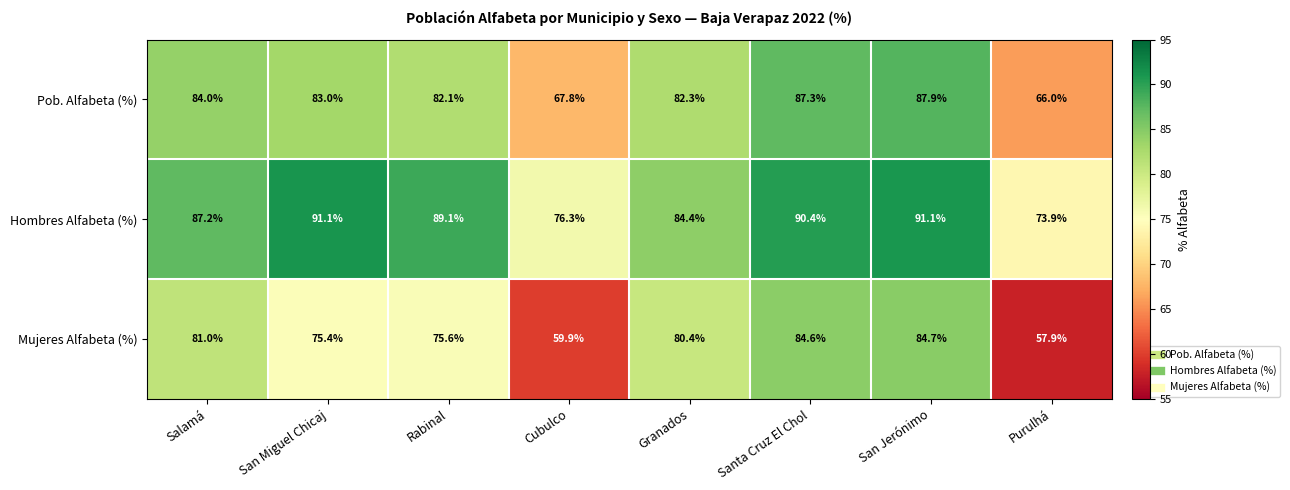

Rank the series at Santa Cruz El Chol from highest to lowest value.

Hombres Alfabeta (%), Pob. Alfabeta (%), Mujeres Alfabeta (%)